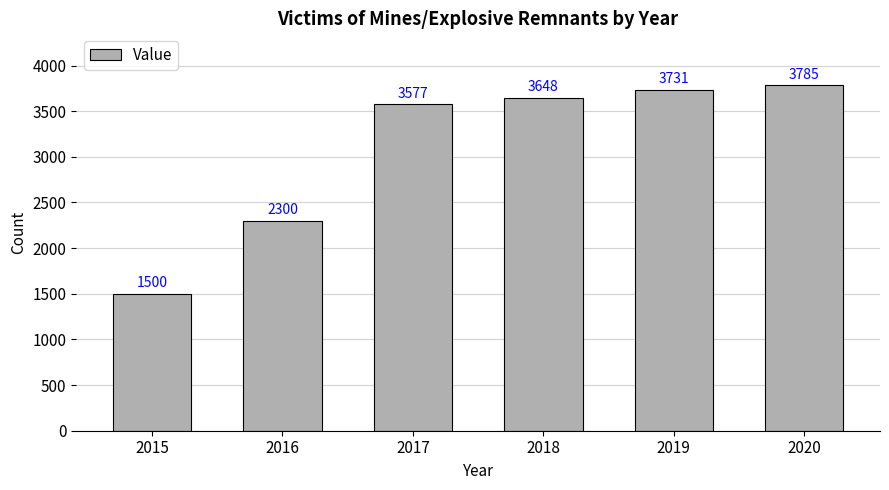

Does the chart contain any negative values?

No